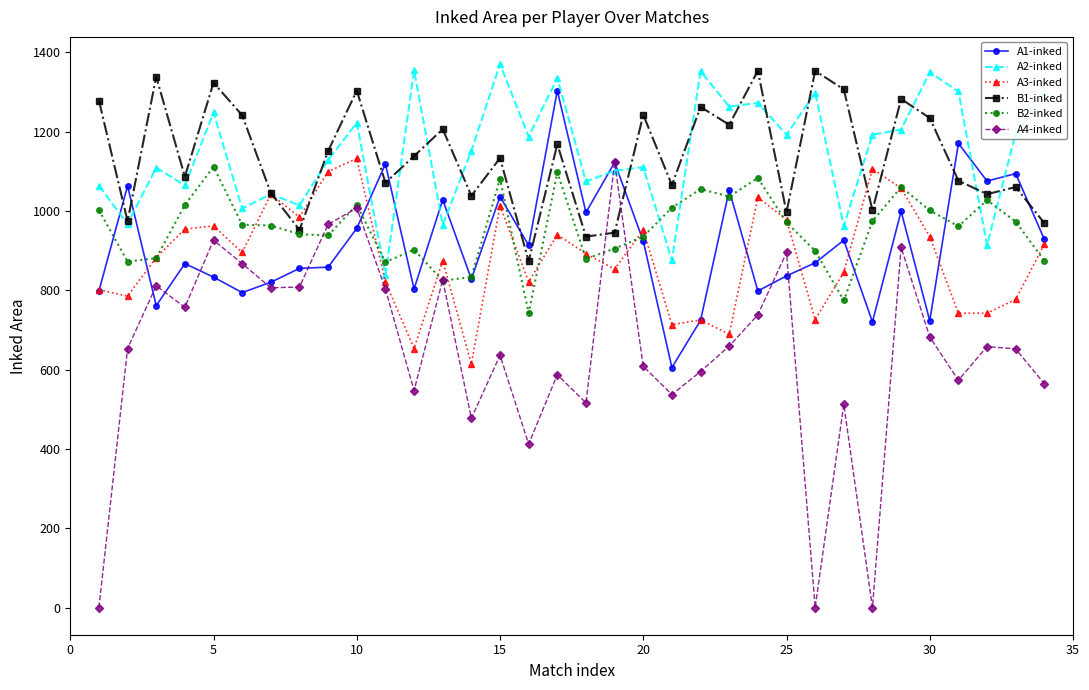

What is the maximum value shown in the chart?

1370